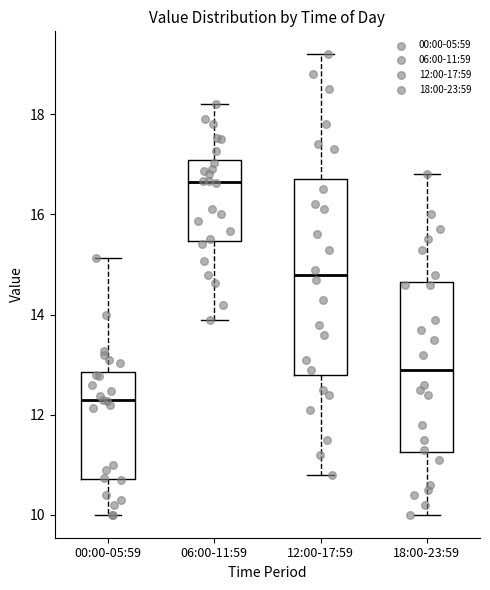

Where is the lower edge of the box for 18:00-23:59 on the y-axis? The values are not printed on the chart, so give them approximately, as read against the axis.

11.2